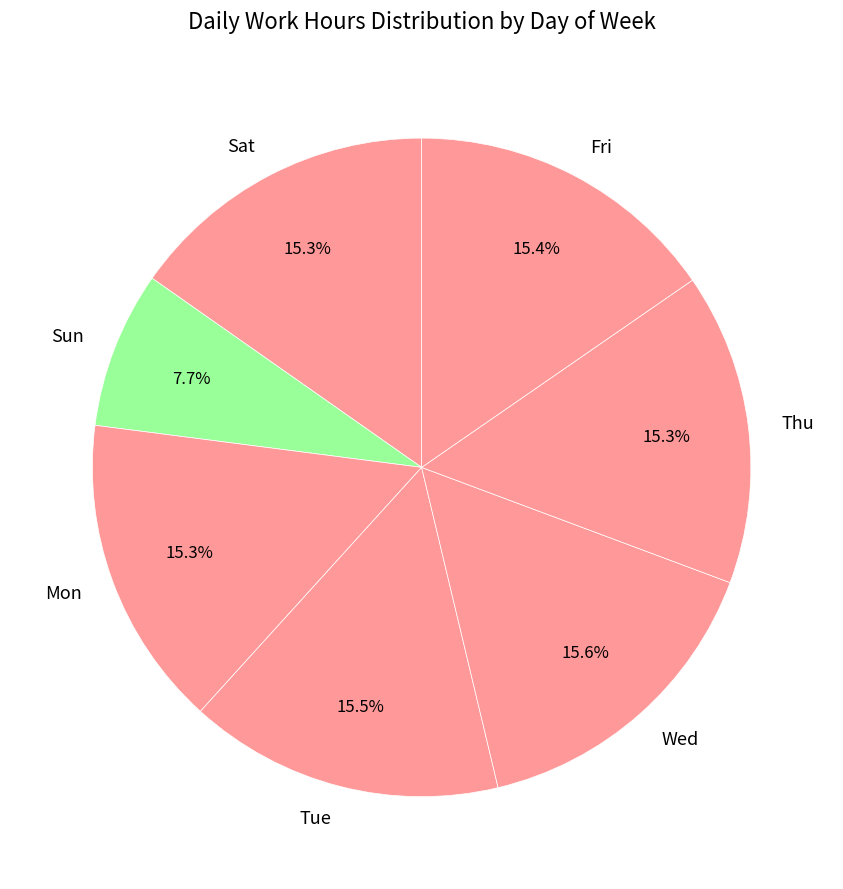

Which category has the smallest portion of the pie?

Sun